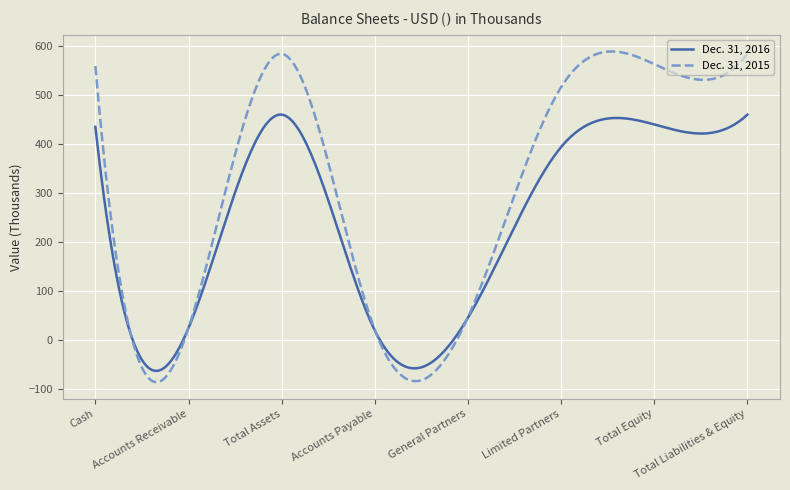

What is the maximum value for Dec. 31, 2015?

588.8